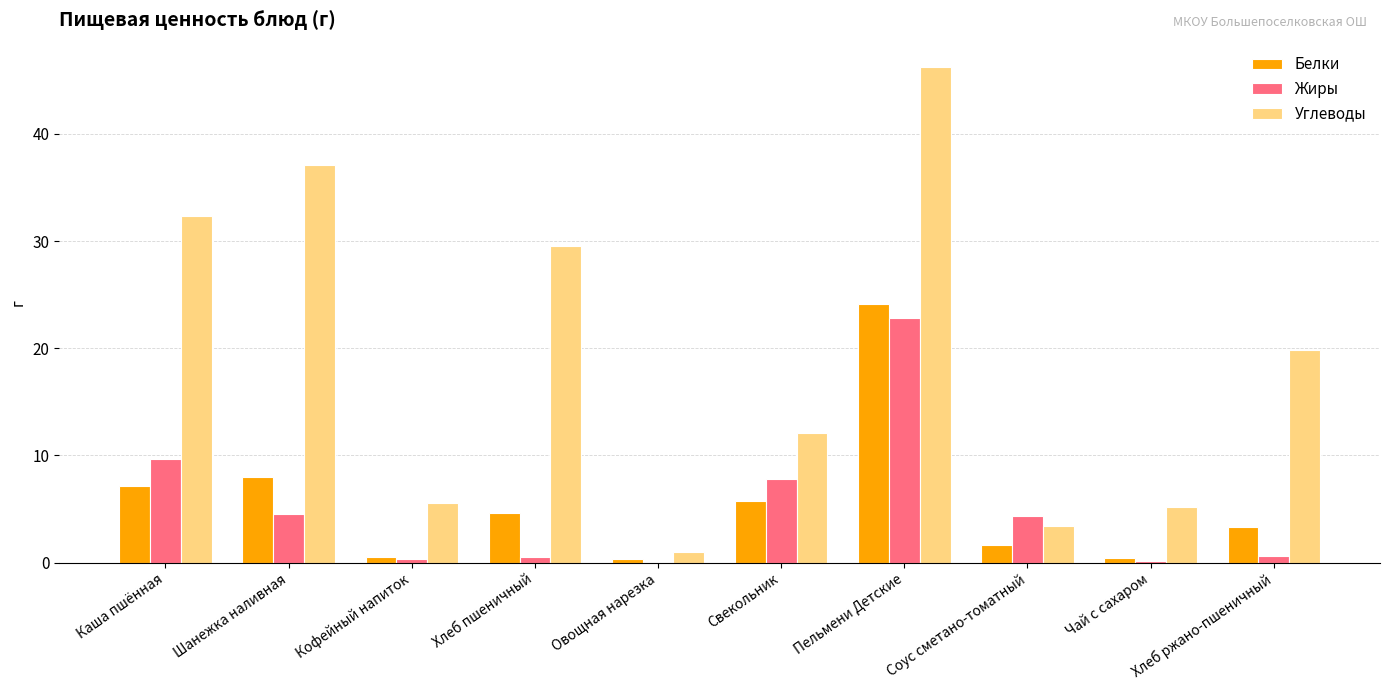

The Белки series shows 7.8 at Свекольник. True or false?

False